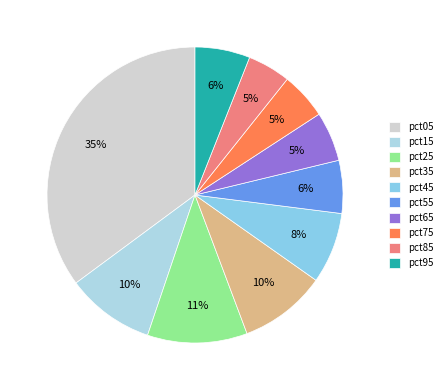

Combined, do pct15 and pct05 account for over 50%?

No